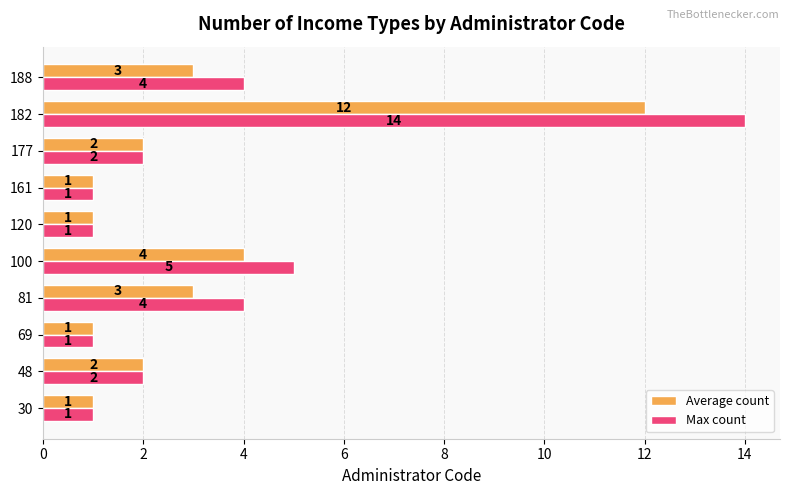

Count the number of data series in this chart.

2